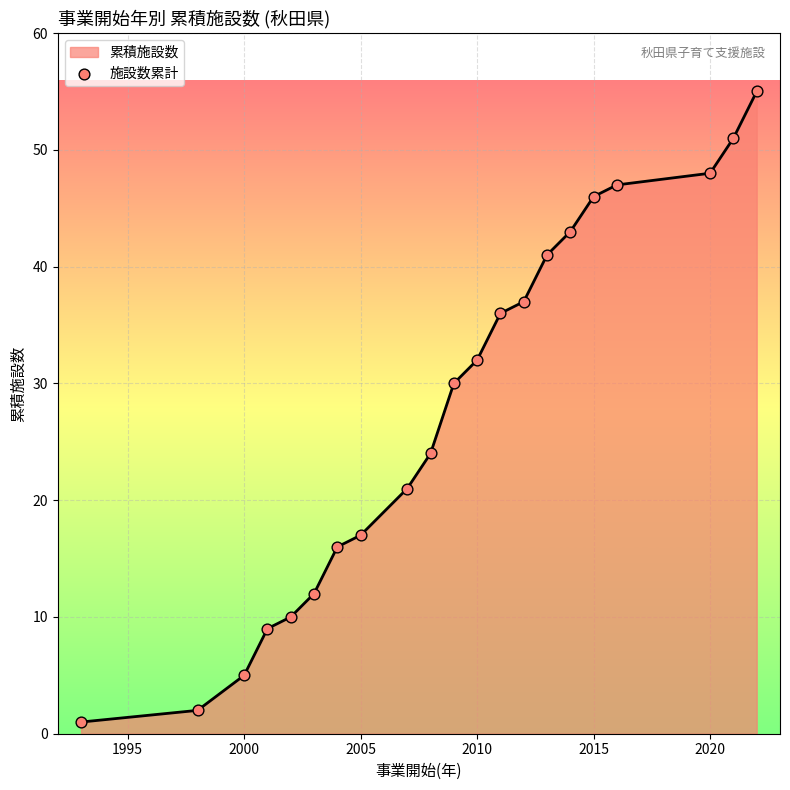

What is the difference between the maximum and minimum values?

54